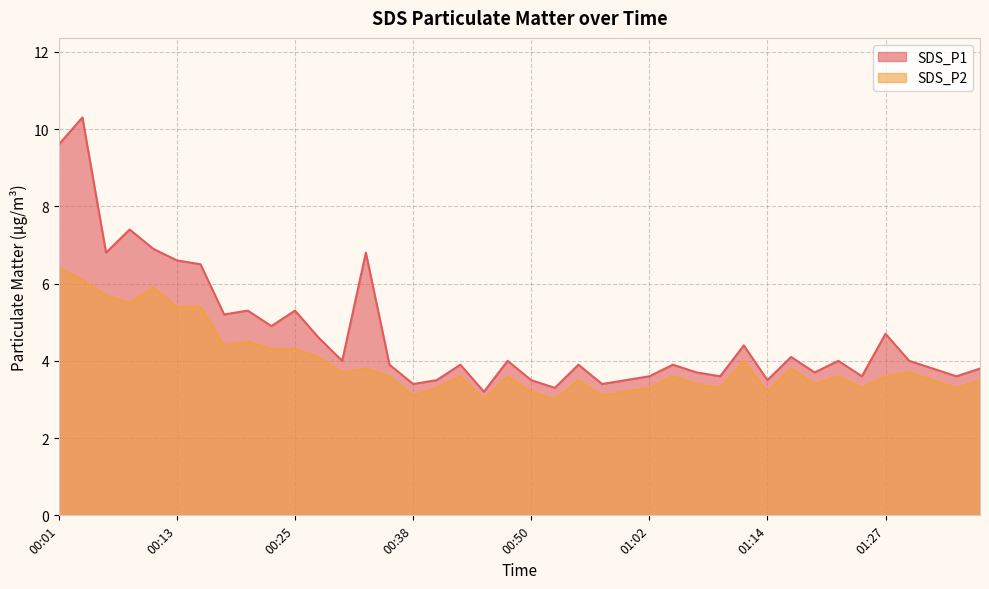

What is the difference between the second highest and second lowest values in the SDS_P1 series?

6.3